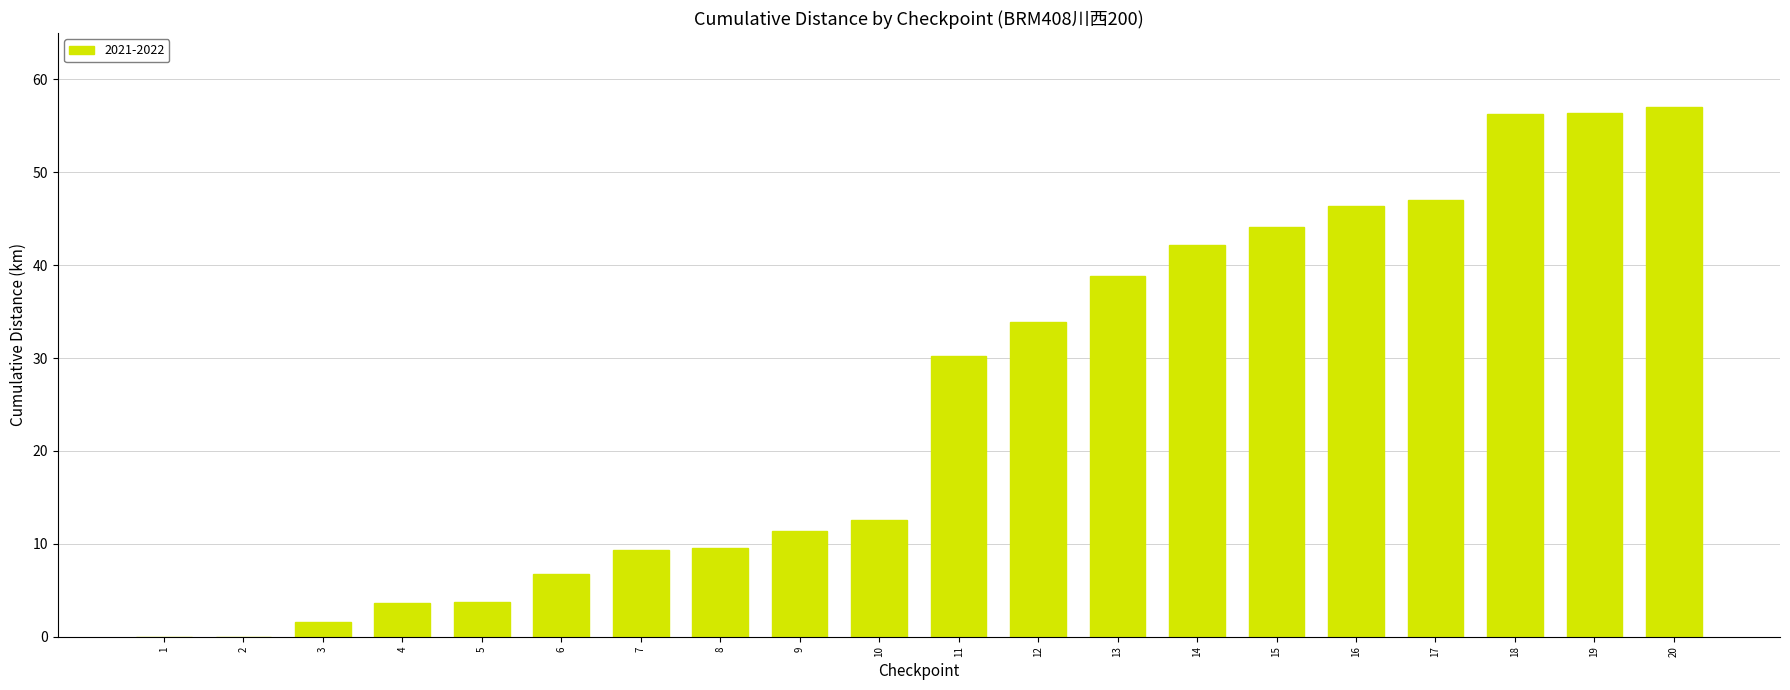

What is the maximum value shown in the chart?

57.0